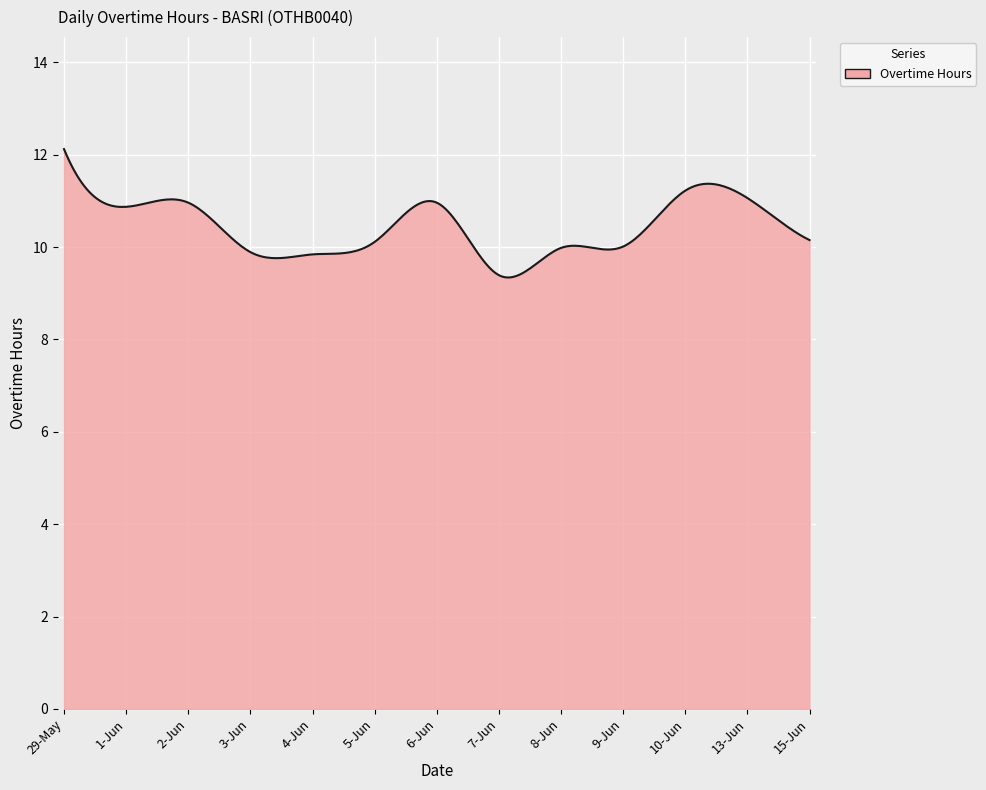

What is the smallest value displayed?

9.3